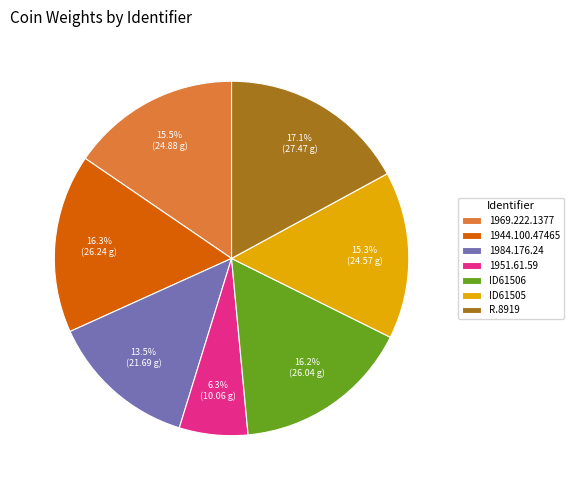

The R.8919 slice represents 17% of the pie. True or false?

True